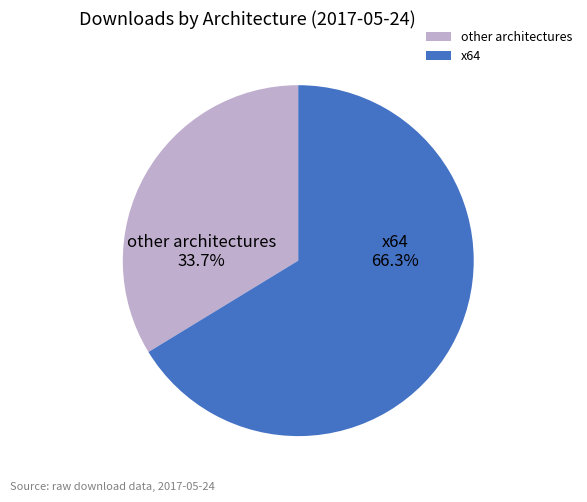

Count the number of slices in the pie.

2